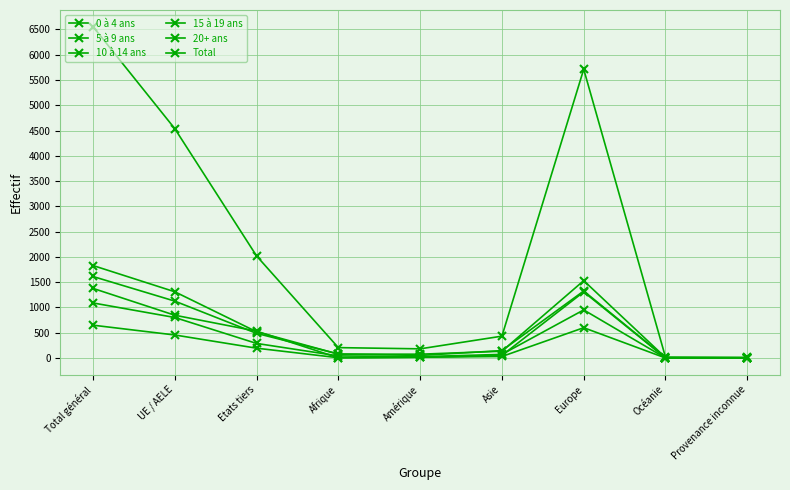

How many values in the 5 à 9 ans series are below 146?

4